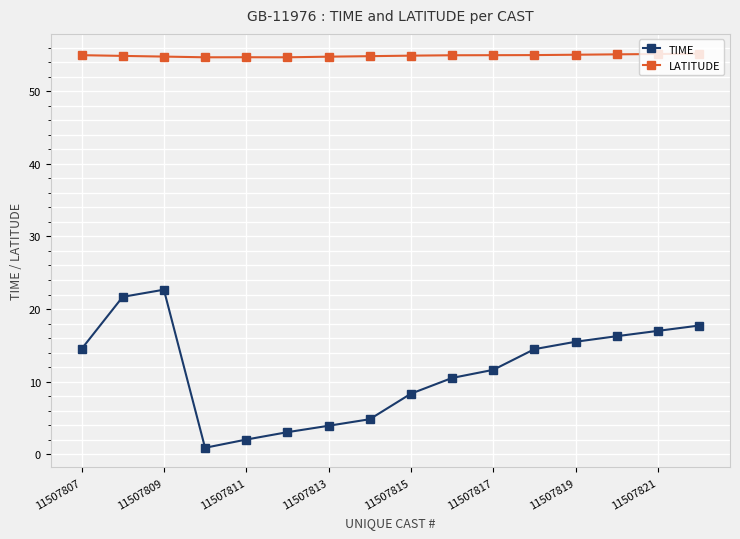

How many data points does each series have?

16